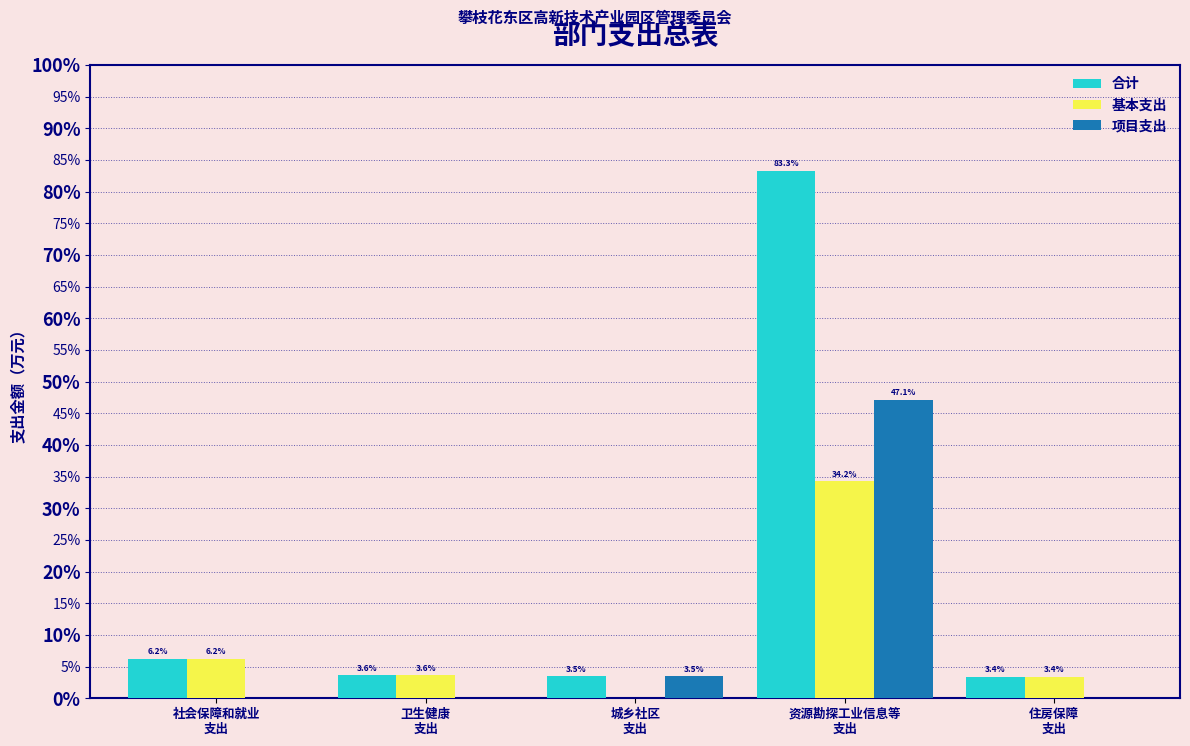

What is the maximum value shown in the chart?

83.3